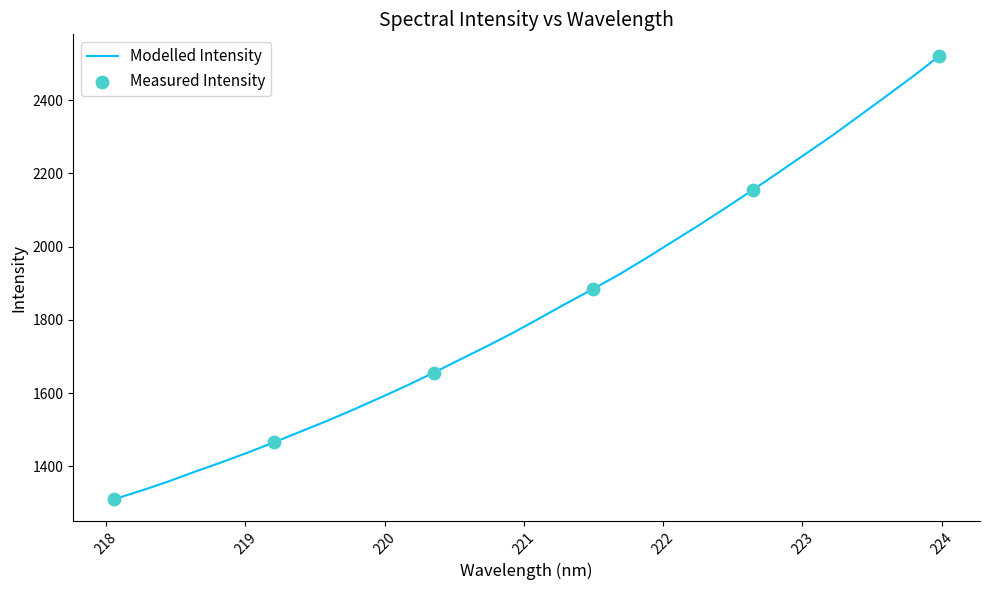

What is the maximum value shown in the chart?

2519.6